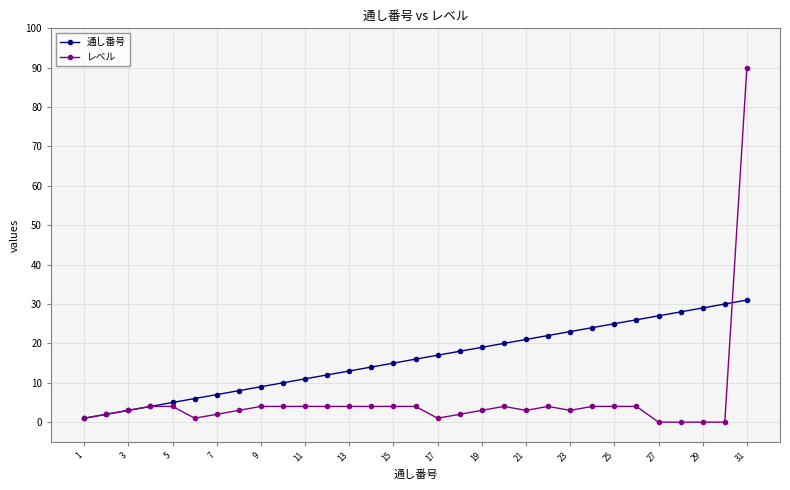

List the series in order of their peak value, lowest first.

通し番号, レベル